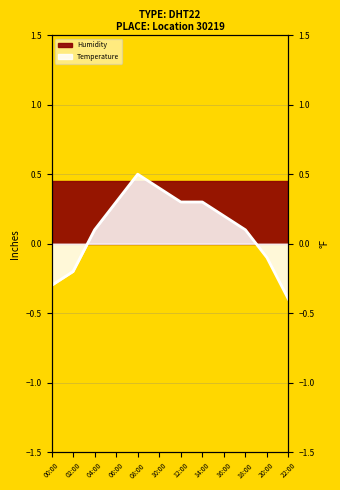

What is the label of the 11th point from the right?

02:00